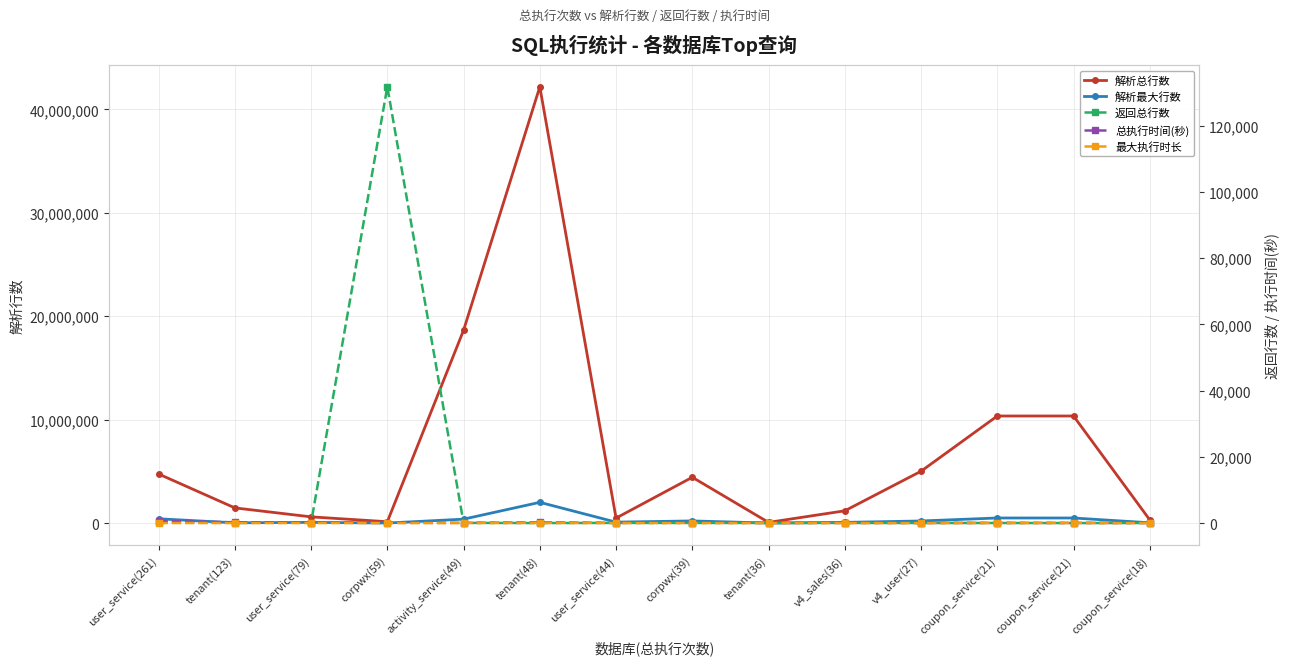

How many times do 最大执行时长 and 返回总行数 cross each other?

4